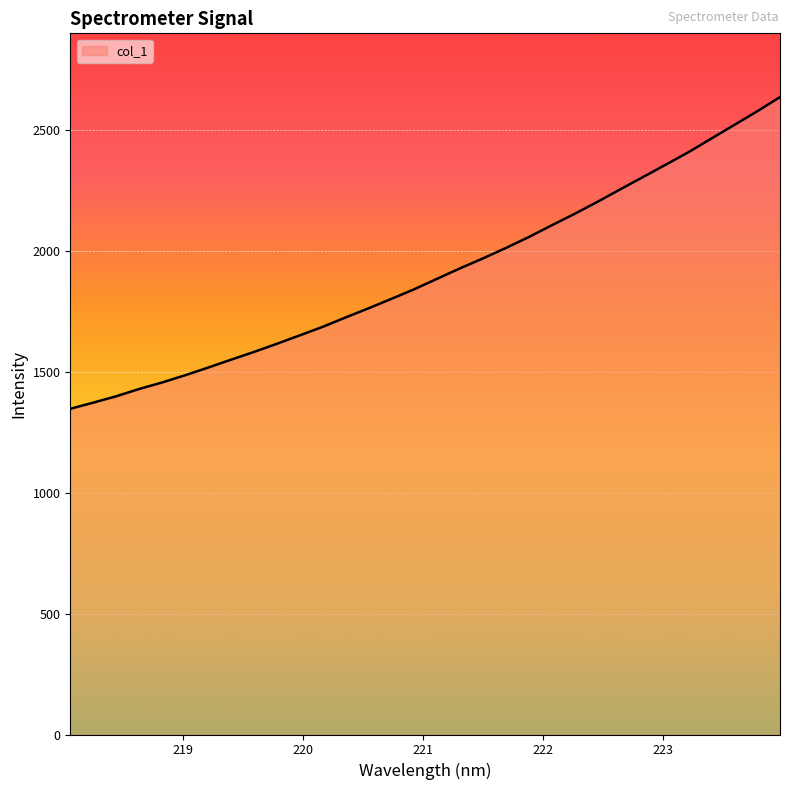

What is the maximum value shown in the chart?

2635.7